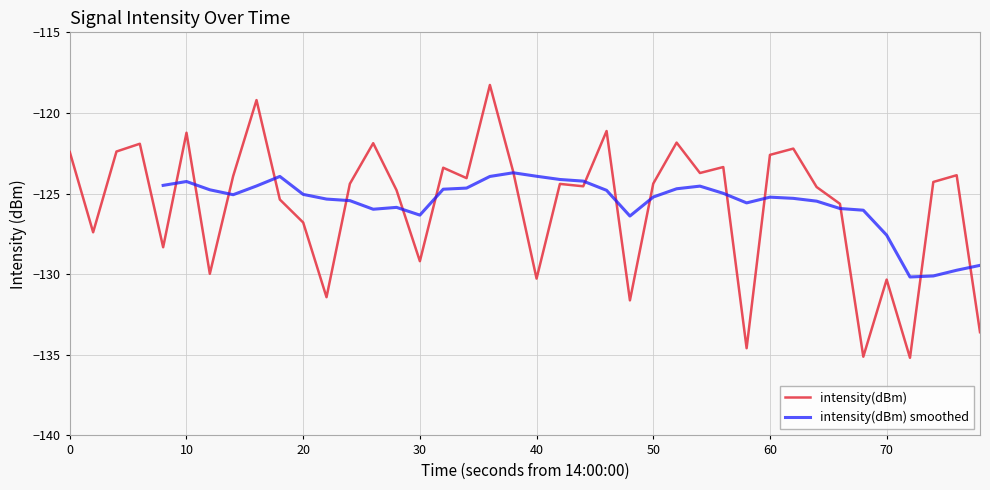

What is the highest value of the intensity(dBm) series?

-118.3